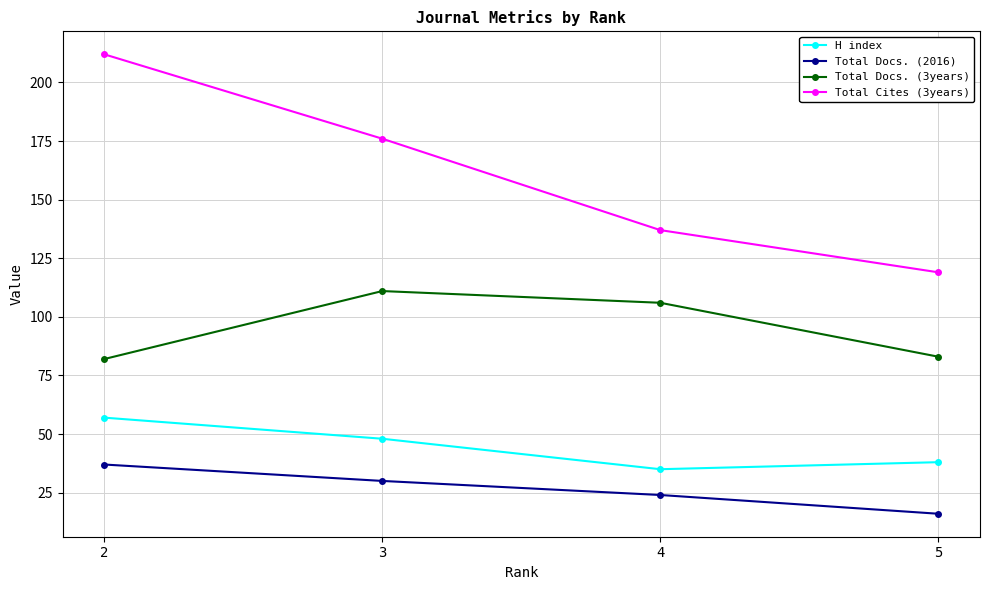

True or false: Total Docs. (3years) and Total Docs. (2016) cross at least once.

False